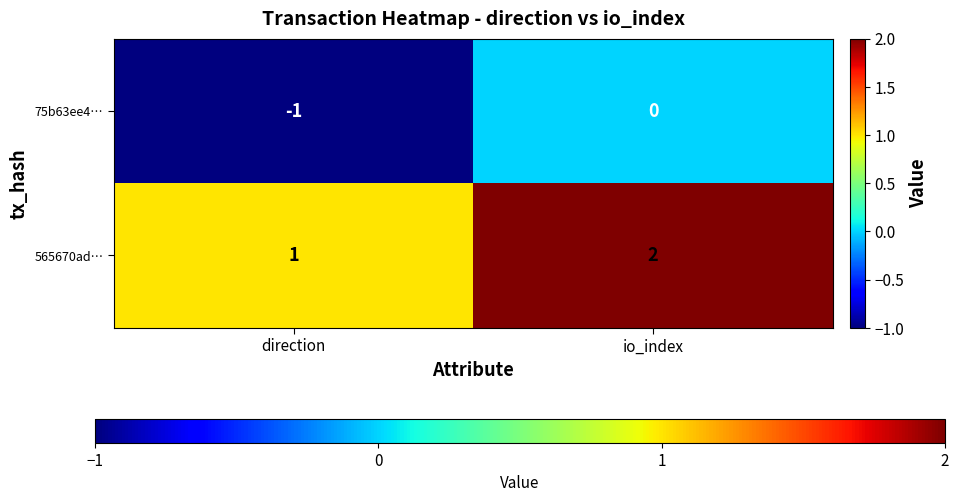

Which category has the highest value in the 565670ad… series?

io_index